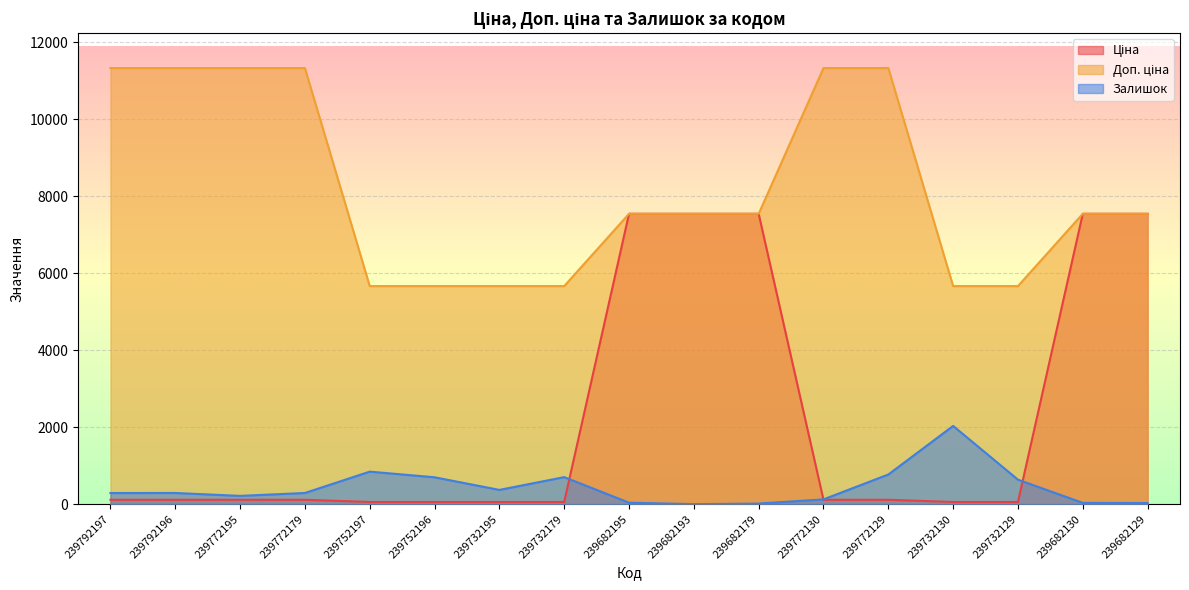

Where does the Доп. ціна series first go above 7545?

239792197